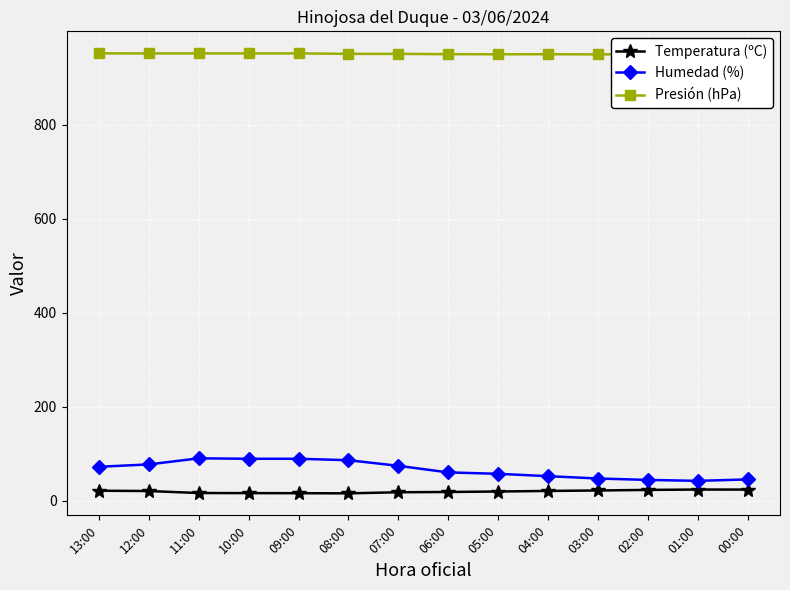

Count the number of data series in this chart.

3